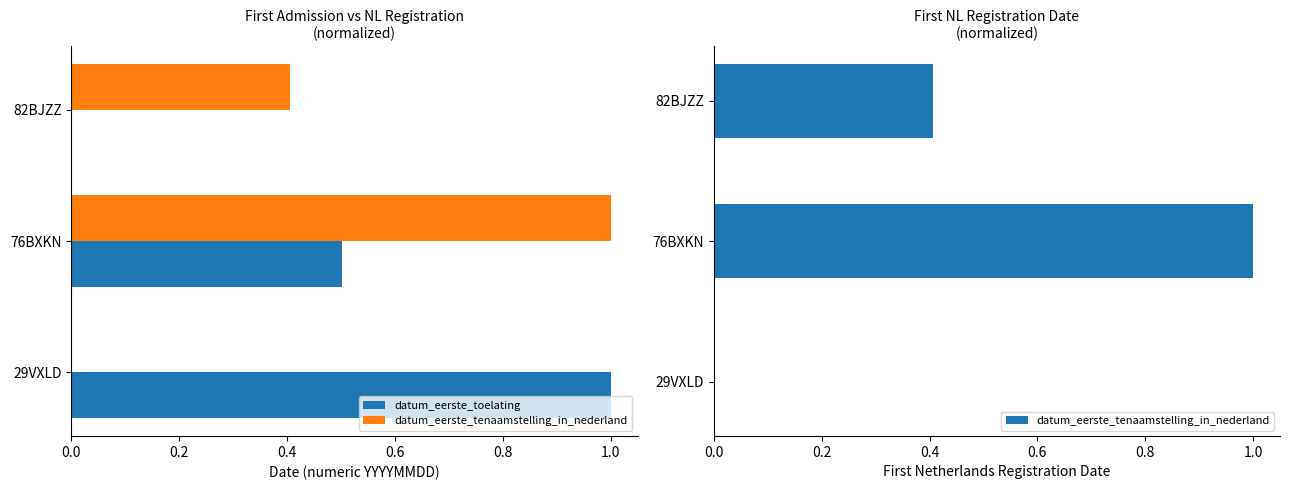

How many groups of bars are there?

3